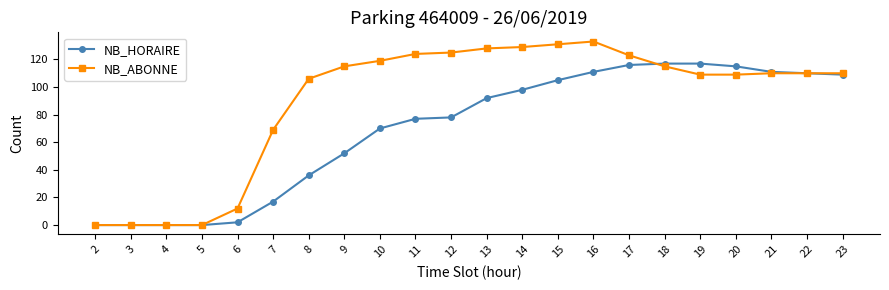

Which series has the largest total across all categories?

NB_ABONNE